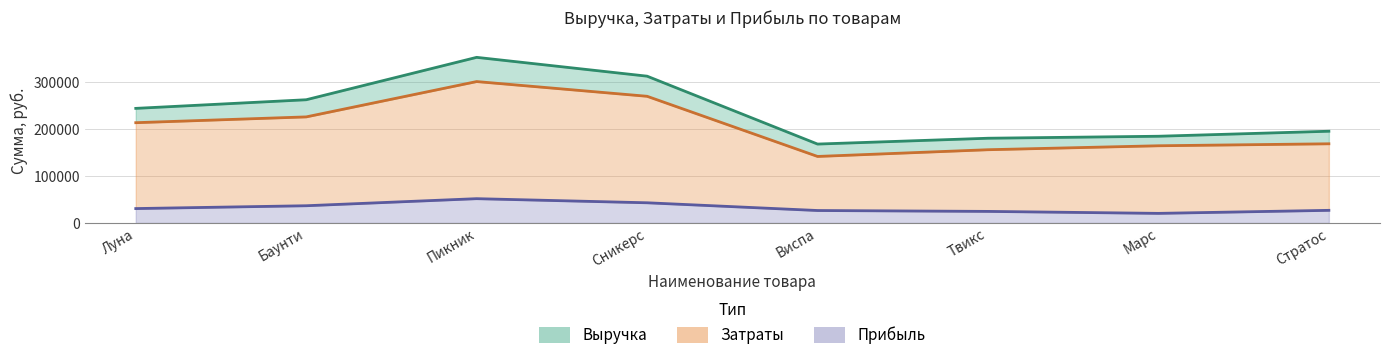

True or false: Затраты and Прибыль intersect in this chart.

False